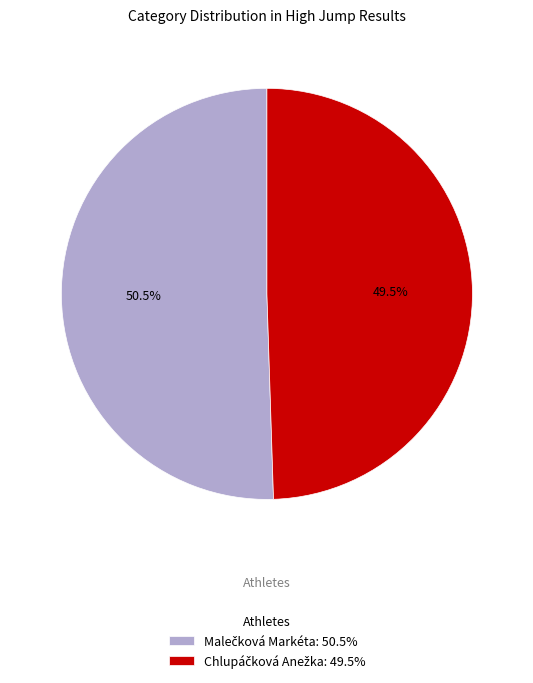

Do Malečková Markéta and Chlupáčková Anežka together represent more than half of the pie?

Yes